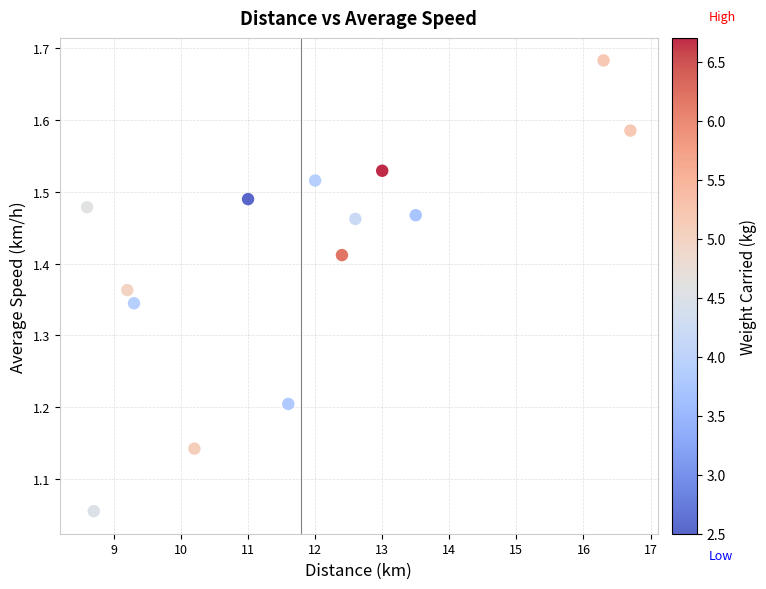

What is the range of Y values (max minus min)?

0.6